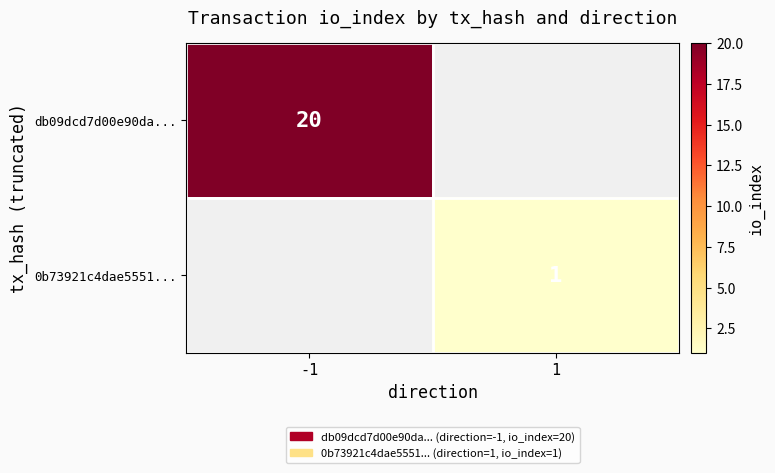

The db09dcd7d00e90da... series shows 9 at -1. True or false?

False